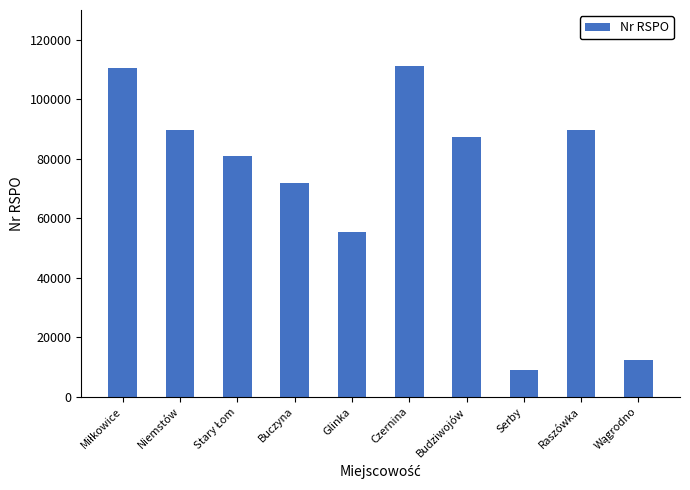

Count the number of categories in the chart.

10